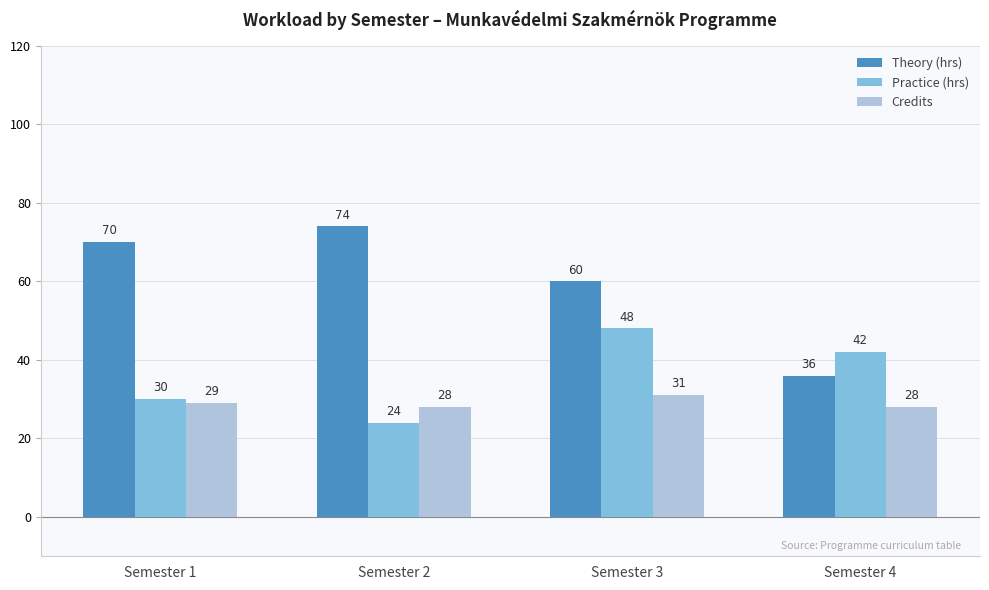

Reading left to right, what are all the values shown in this chart?

Theory (hrs): Semester 1=70	Semester 2=74	Semester 3=60	Semester 4=36
Practice (hrs): Semester 1=30	Semester 2=24	Semester 3=48	Semester 4=42
Credits: Semester 1=29	Semester 2=28	Semester 3=31	Semester 4=28